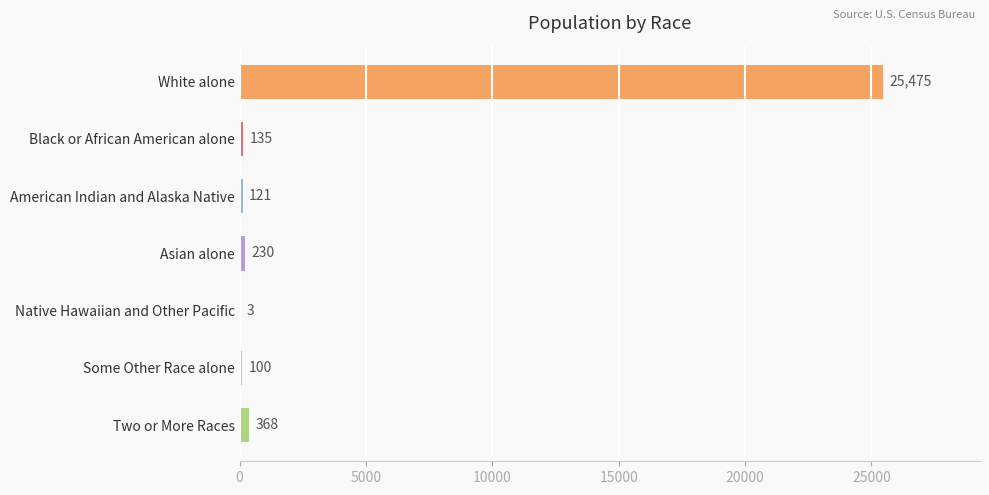

What is the maximum value shown in the chart?

25475